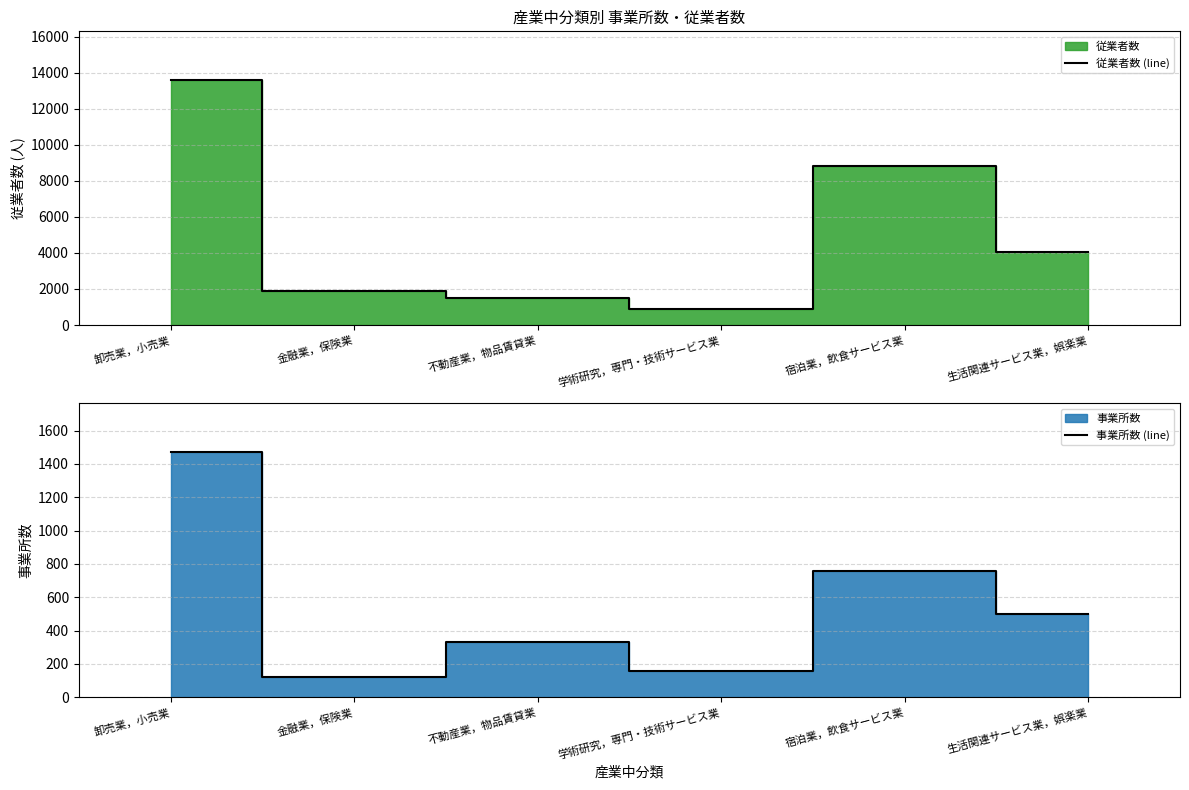

Reading left to right, transcribe all the data shown in this chart.

従業者数 (line): 13577	1891	1504	916	8842	4053
事業所数 (line): 1470	119	329	155	756	498